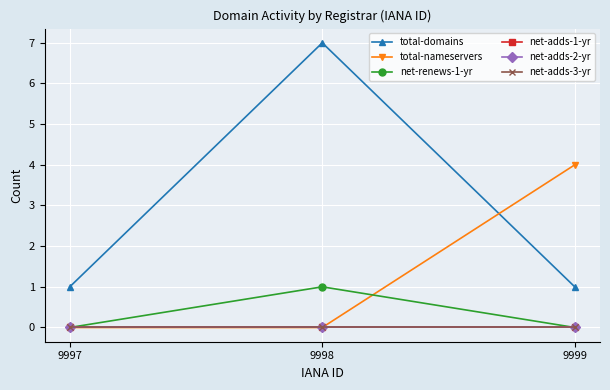

Reading left to right, transcribe all the data shown in this chart.

total-domains: 1	7	1
total-nameservers: 0	0	4
net-renews-1-yr: 0	1	0
net-adds-1-yr: 0	0	0
net-adds-2-yr: 0	0	0
net-adds-3-yr: 0	0	0